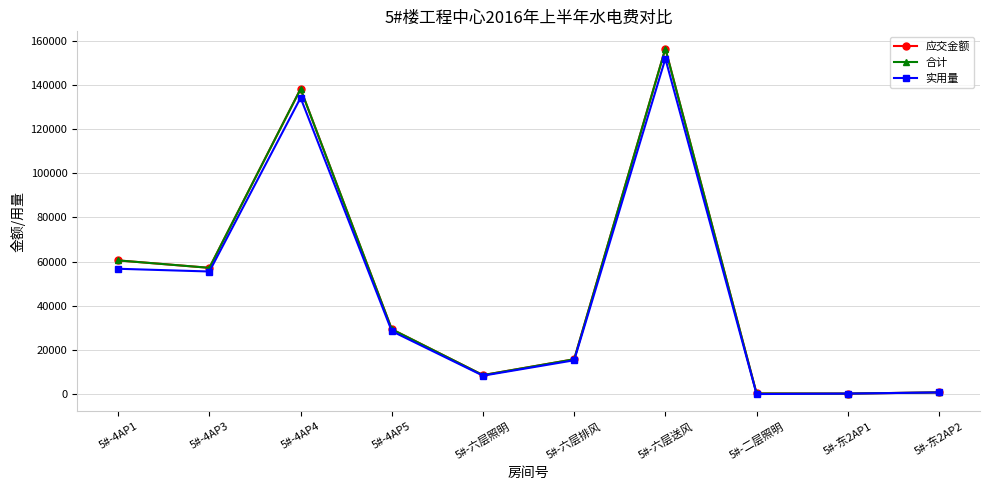

Which label corresponds to the smallest value in the chart?

5#-二层照明